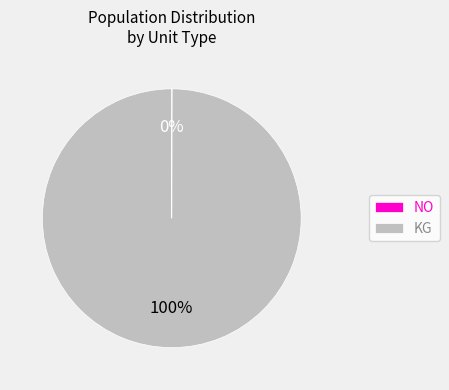

To the nearest percent, what is the average slice percentage?

50%